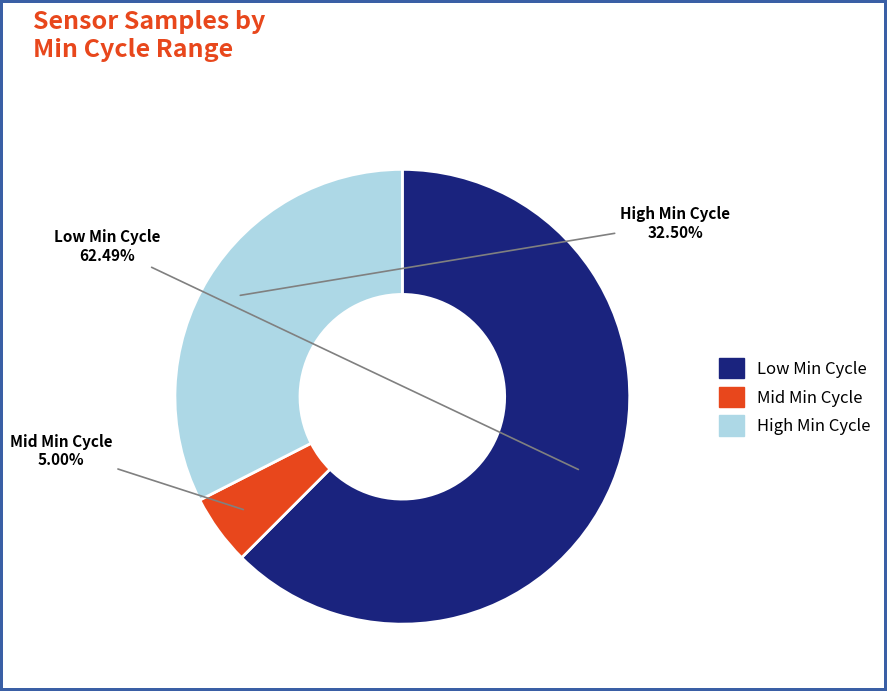

Does any single category account for the majority?

Yes